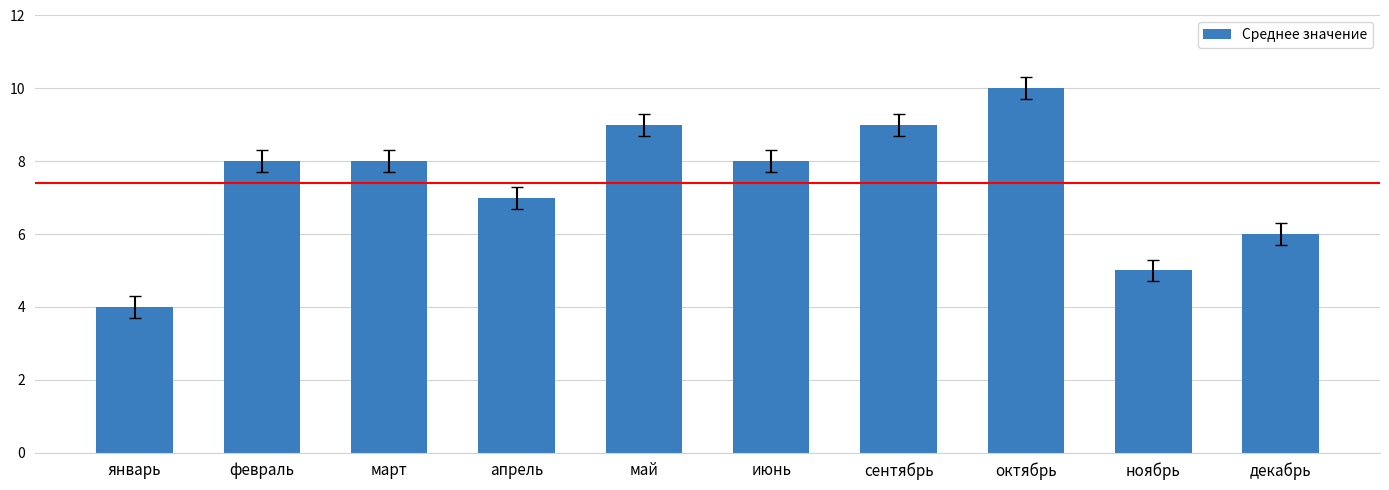

Reading left to right, what are all the values shown in this chart?

январь=4	февраль=8	март=8	апрель=7	май=9	июнь=8	сентябрь=9	октябрь=10	ноябрь=5	декабрь=6